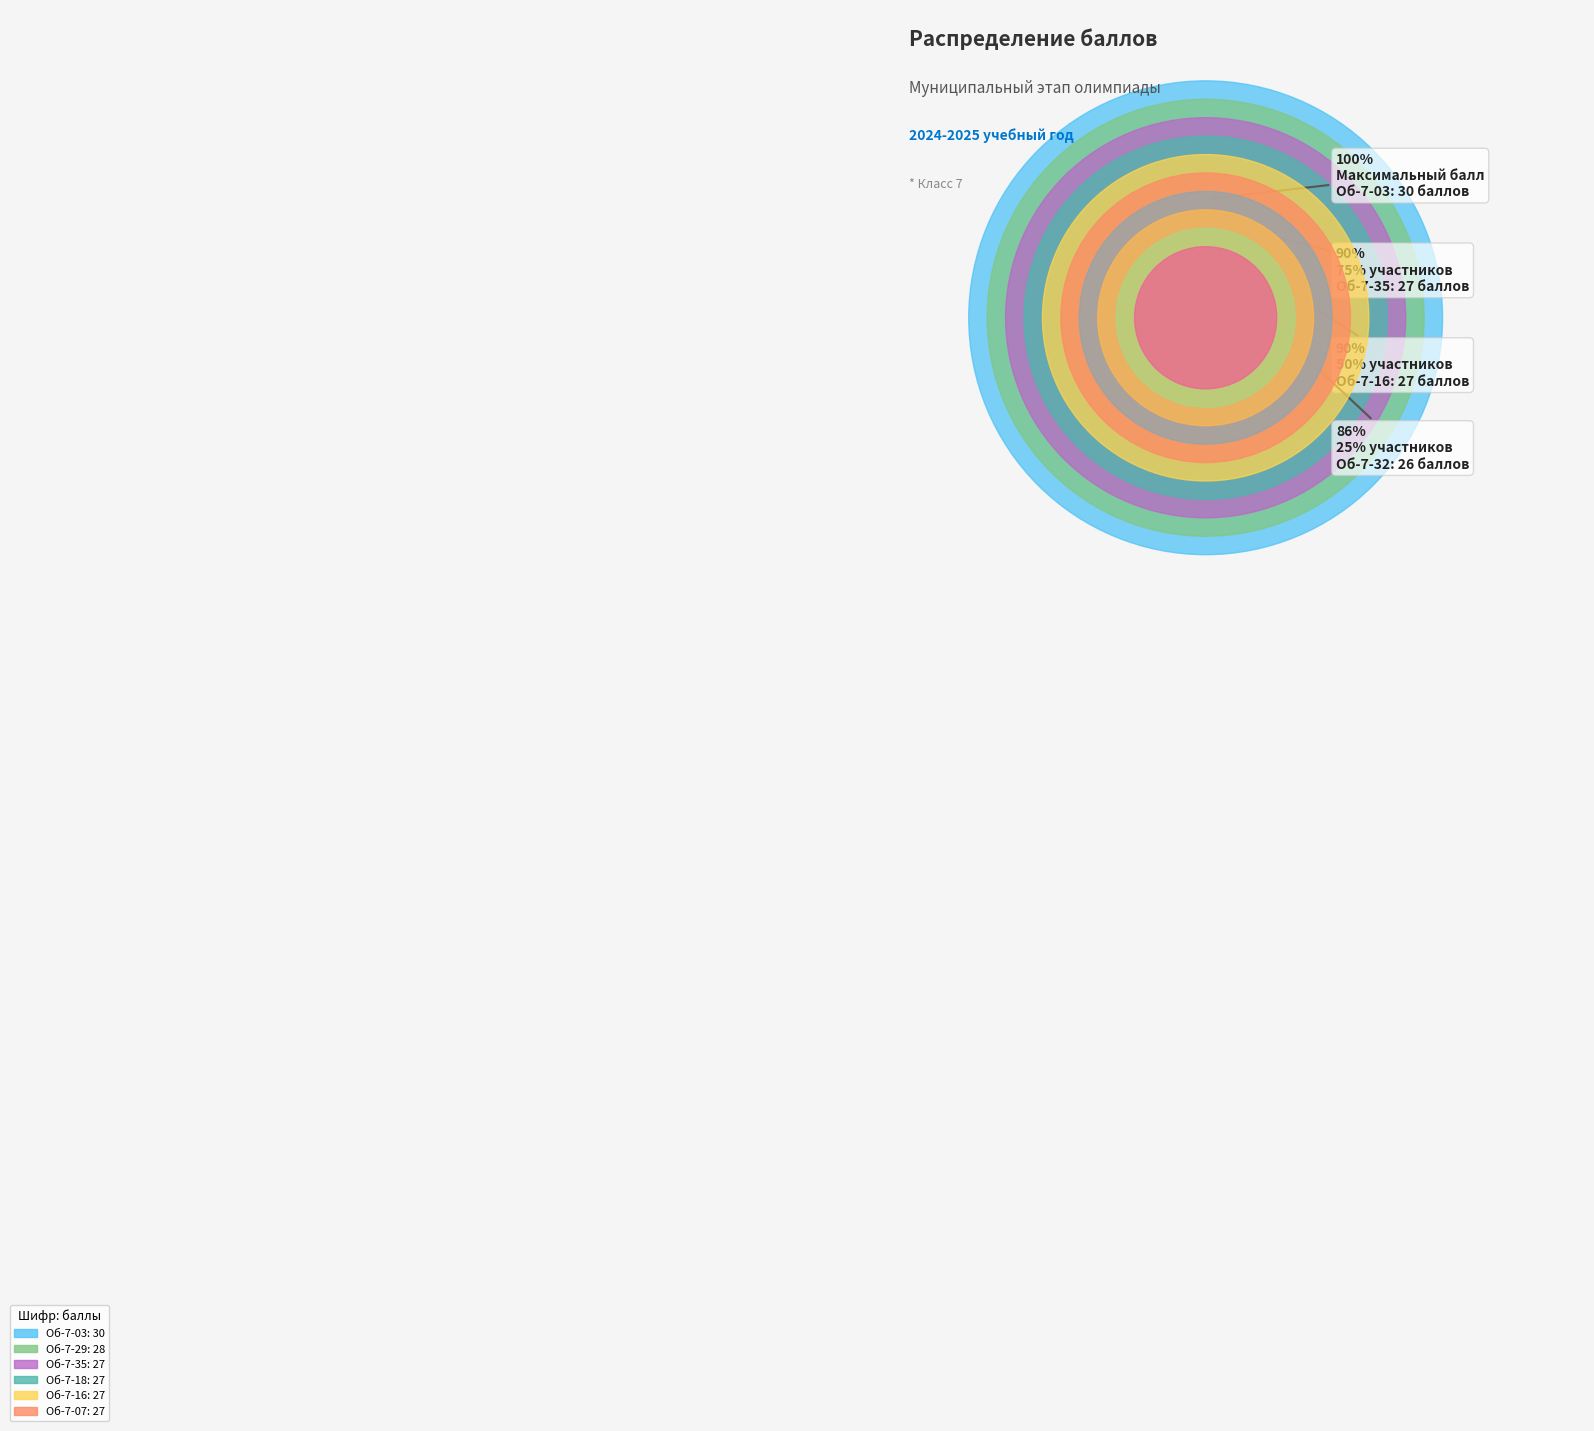

To the nearest percent, what portion does Об-7-37 represent?

10%